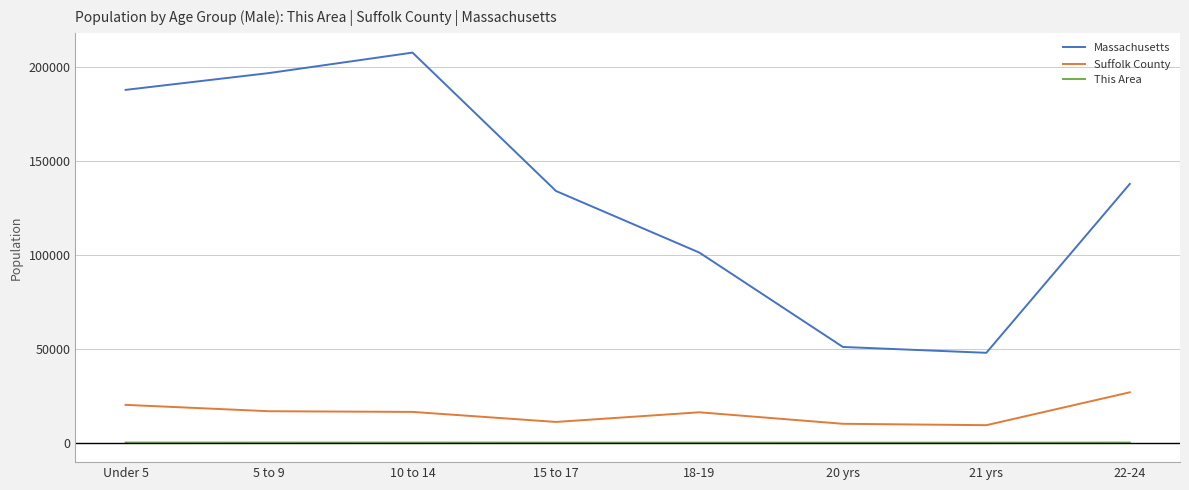

Does the chart display data point markers on the line(s)?

No